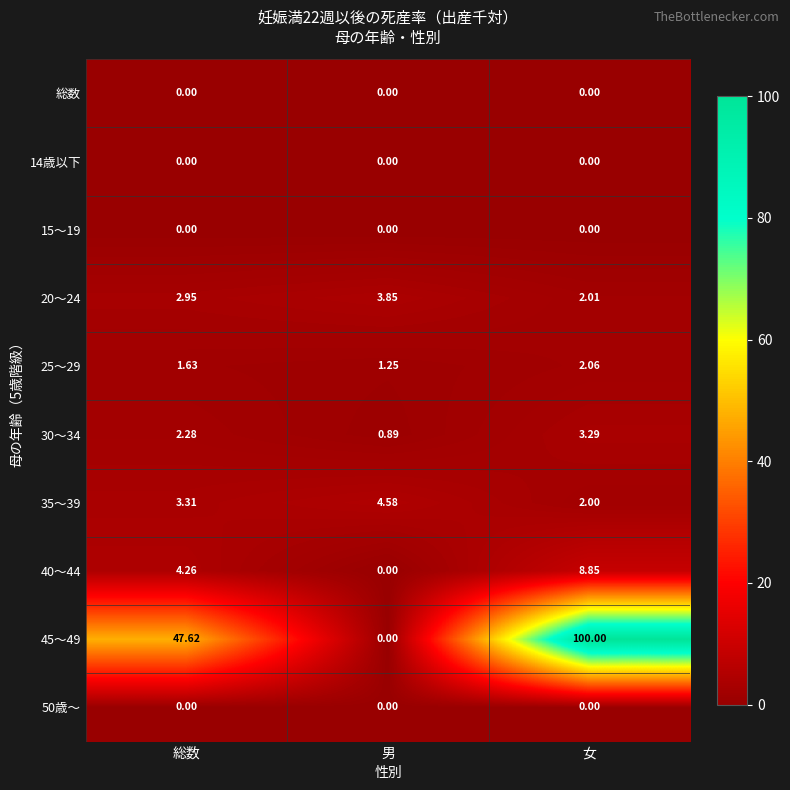

Is the value of 20～24 at 女 greater than the value of 50歳～ at 男?

Yes